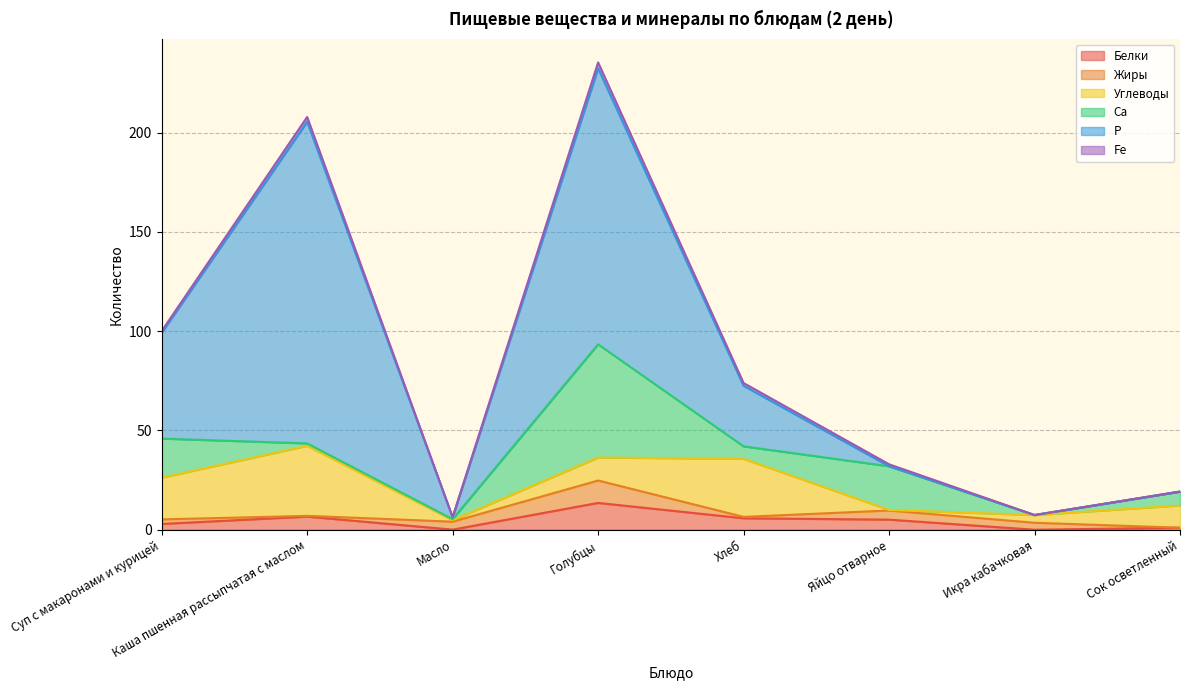

The value of Углеводы at Суп с макаронами и курицей is 21.0. True or false?

True